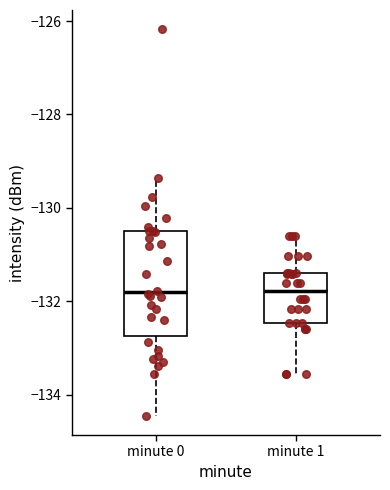

Reading left to right, transcribe this box plot: for each box, give where its median line is, the range the box spans, and where its two whiskers end, as read against the y-axis. The values are not printed on the chart, so give them approximately, as read against the axis.

minute 0: median -131.8, box -132.8 to -130.4, whiskers -134.4 to -129.4
minute 1: median -131.8, box -132.4 to -131.4, whiskers -133.6 to -130.6